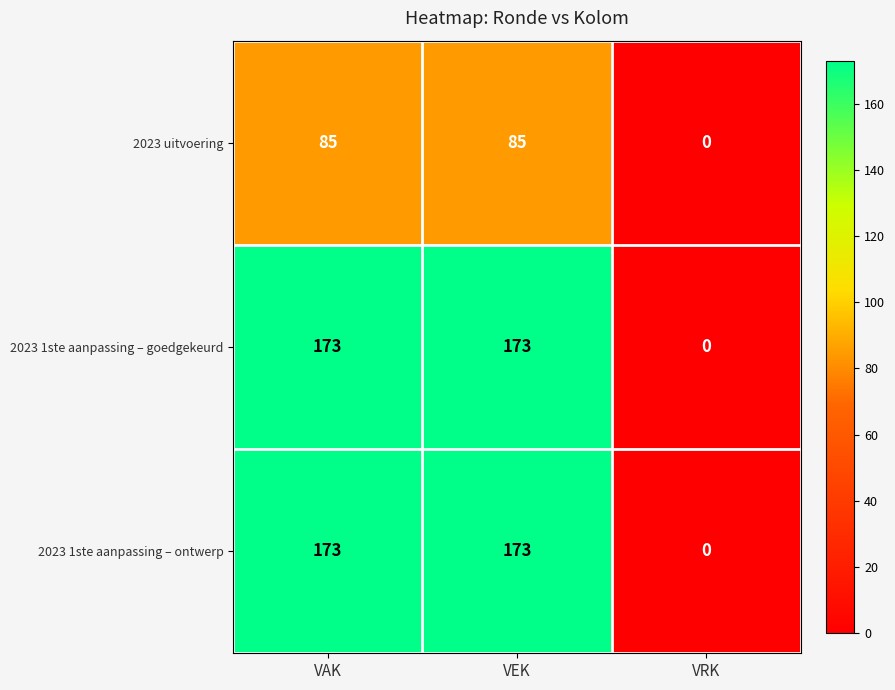

Reading right to left, transcribe all the data shown in this chart.

2023 uitvoering: VRK=0	VEK=85	VAK=85
2023 1ste aanpassing – goedgekeurd: VRK=0	VEK=173	VAK=173
2023 1ste aanpassing – ontwerp: VRK=0	VEK=173	VAK=173